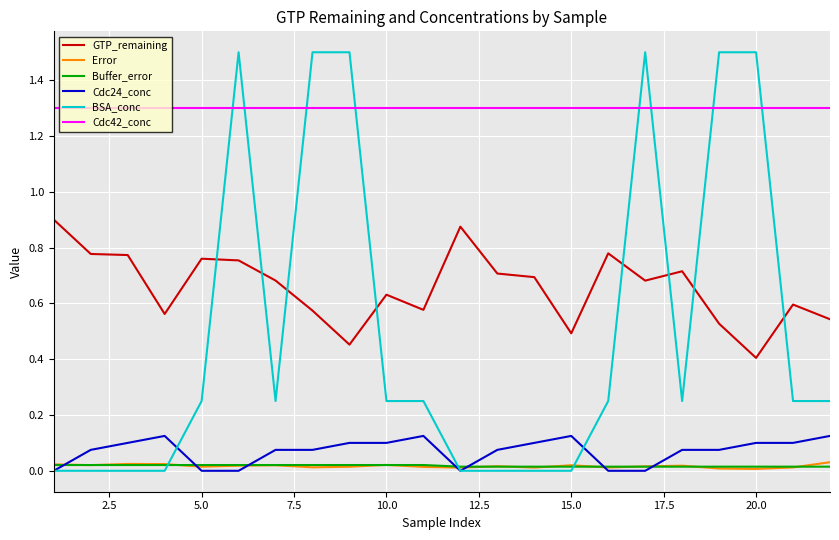

True or false: Error and Cdc42_conc intersect in this chart.

False